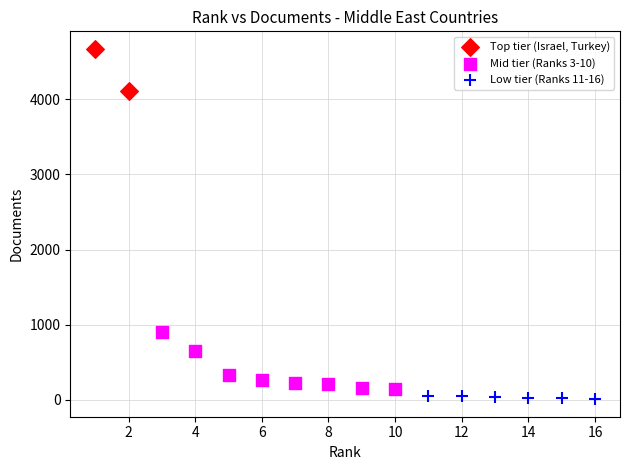

Which series reaches the maximum Y coordinate?

Top tier (Israel, Turkey)